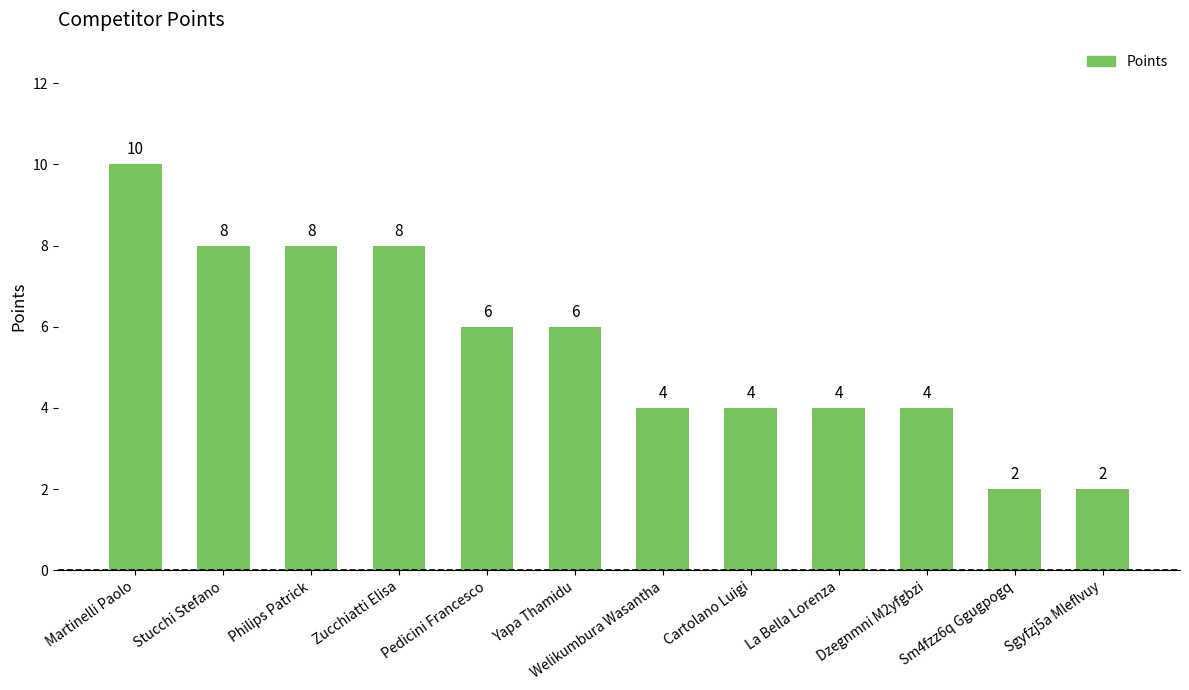

At which label does the data first exceed 6?

Martinelli Paolo